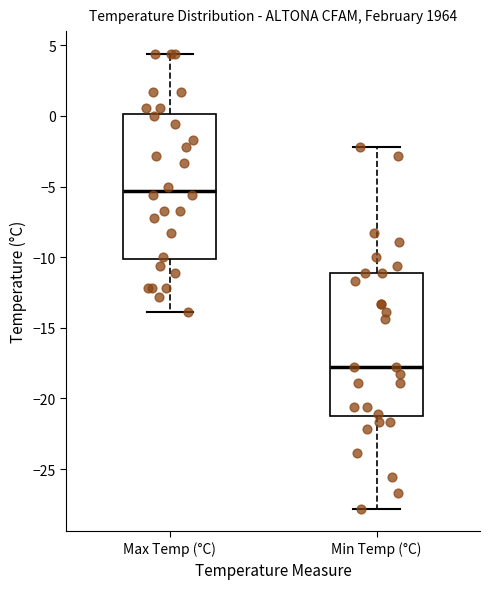

Where does the median line of the box for Max Temp (°C) sit on the y-axis? The values are not printed on the chart, so give them approximately, as read against the axis.

-5.5